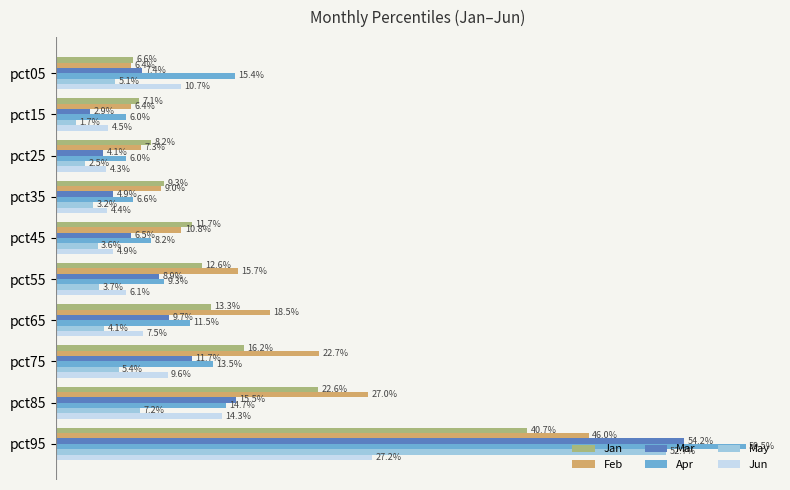

What are all the series names shown in the legend?

Jan, Feb, Mar, Apr, May, Jun